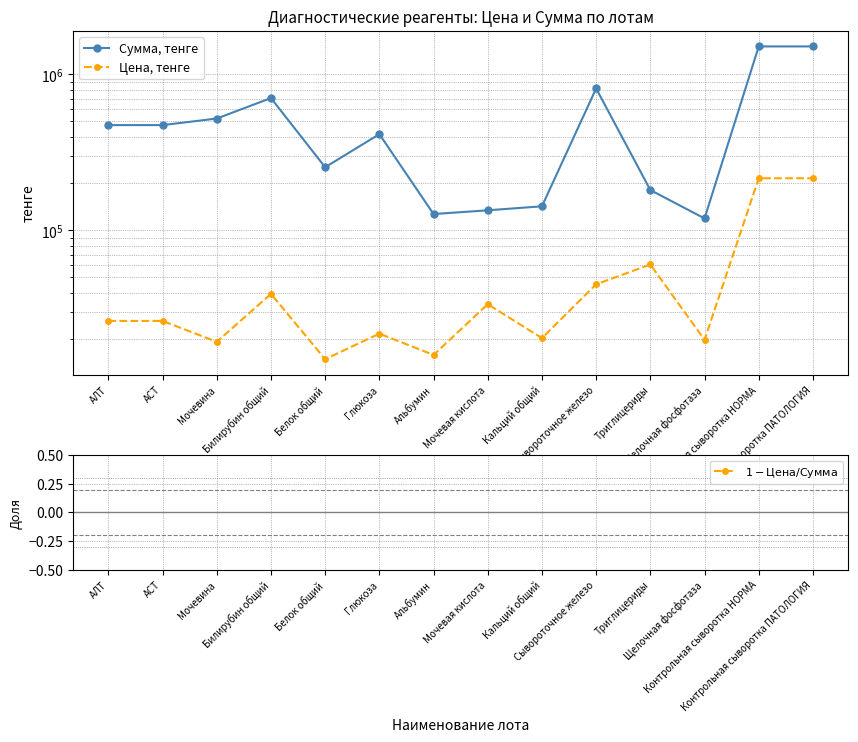

What is the highest value of the Цена, тенге series?

216000.0